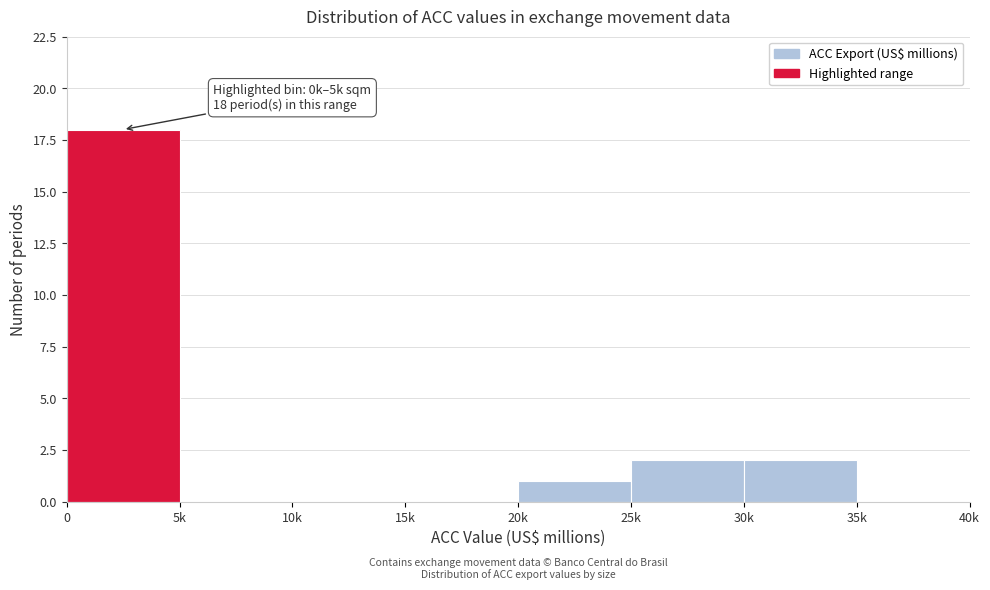

Reading left to right, list all the values displayed in this chart.

0=18	5k=0	10k=0	15k=0	20k=1	25k=2	30k=2	35k=0